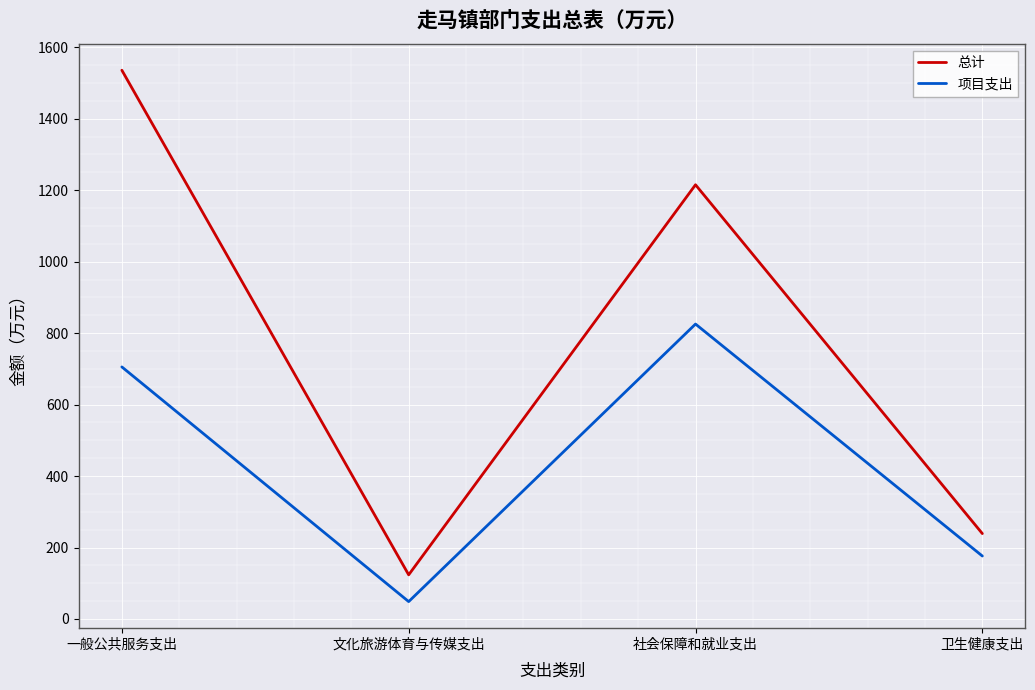

How many lines are shown in the chart?

2